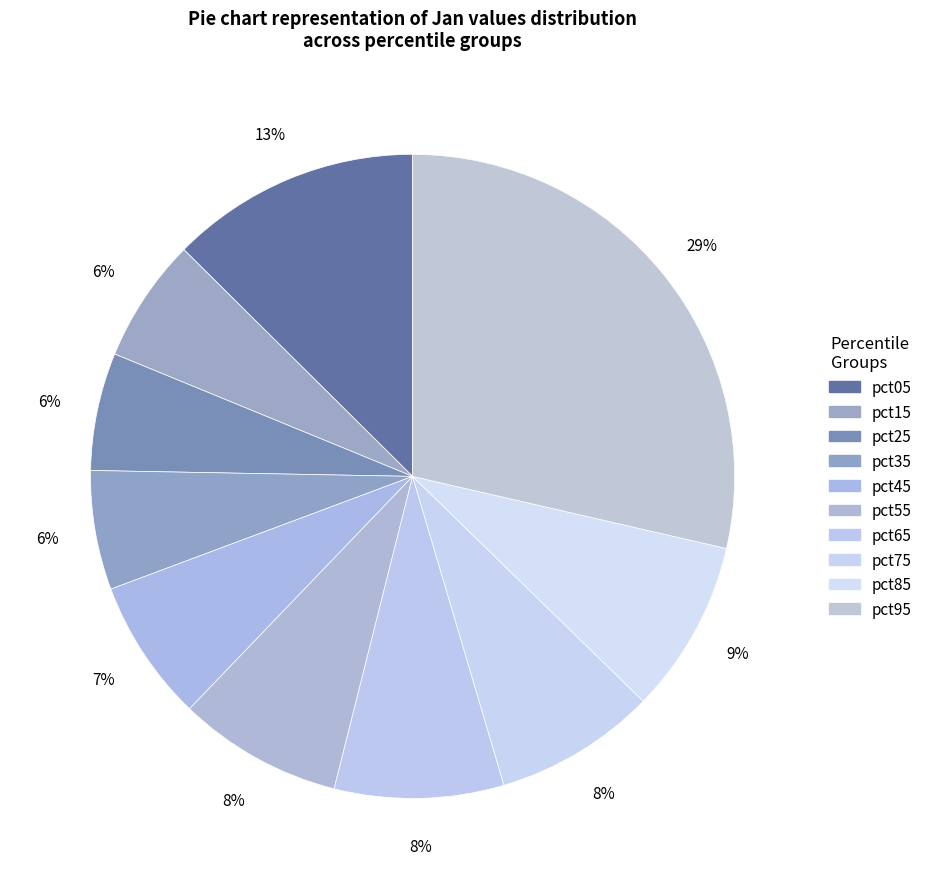

Is it true that pct45 is 1% of the pie?

False